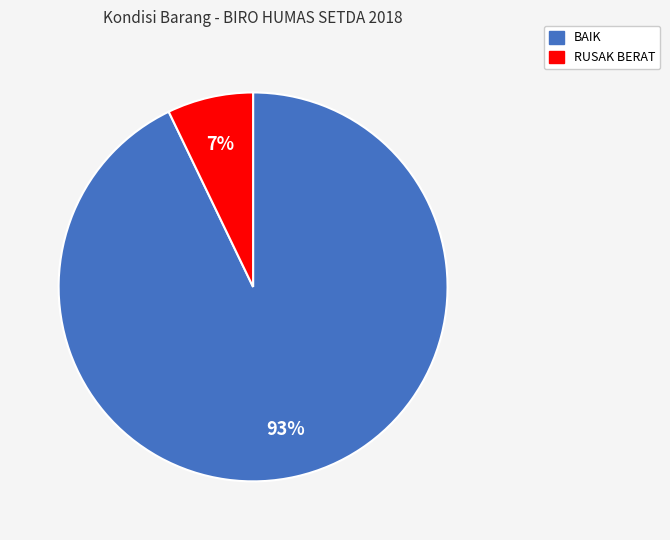

Does any single category account for the majority?

Yes